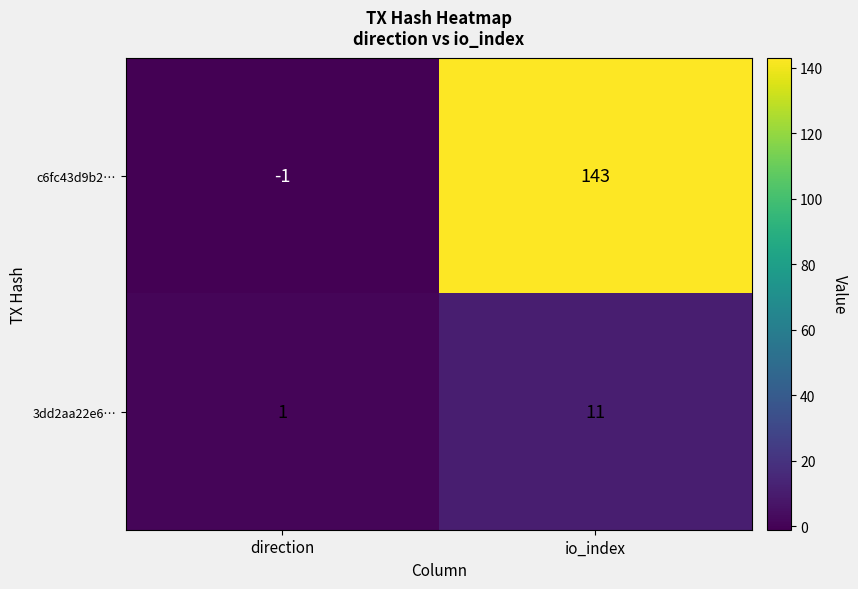

At io_index, list the series in order from largest to smallest.

c6fc43d9b2…, 3dd2aa22e6…